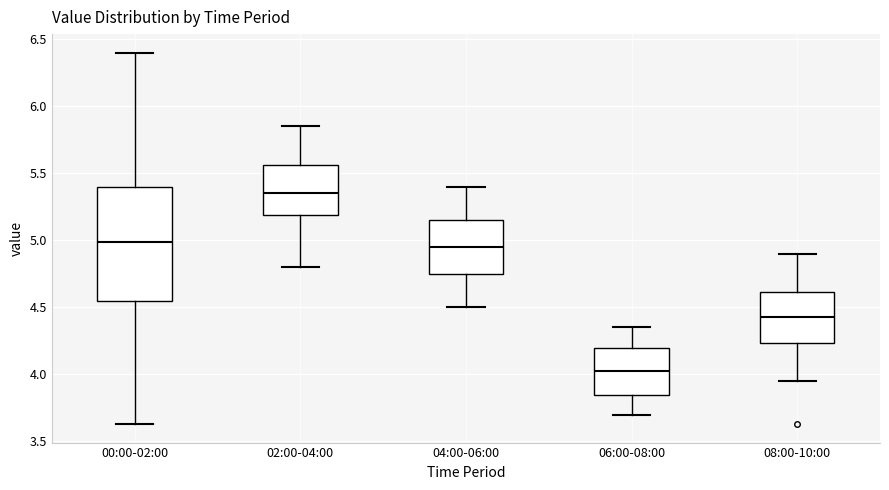

Where is the lower edge of the box for 02:00-04:00 on the y-axis? The values are not printed on the chart, so give them approximately, as read against the axis.

5.20